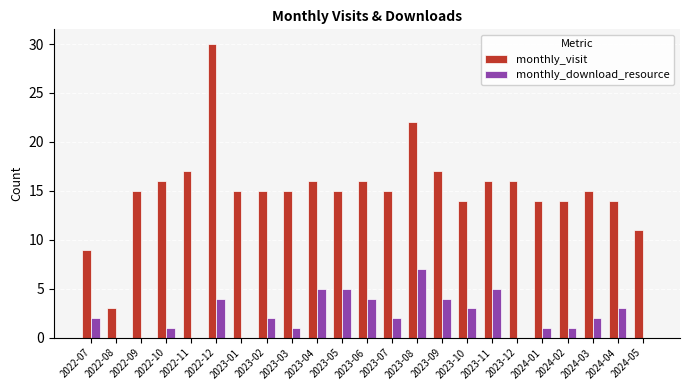

What is the sum of the monthly_download_resource values at 2023-10 and 2024-02?

4